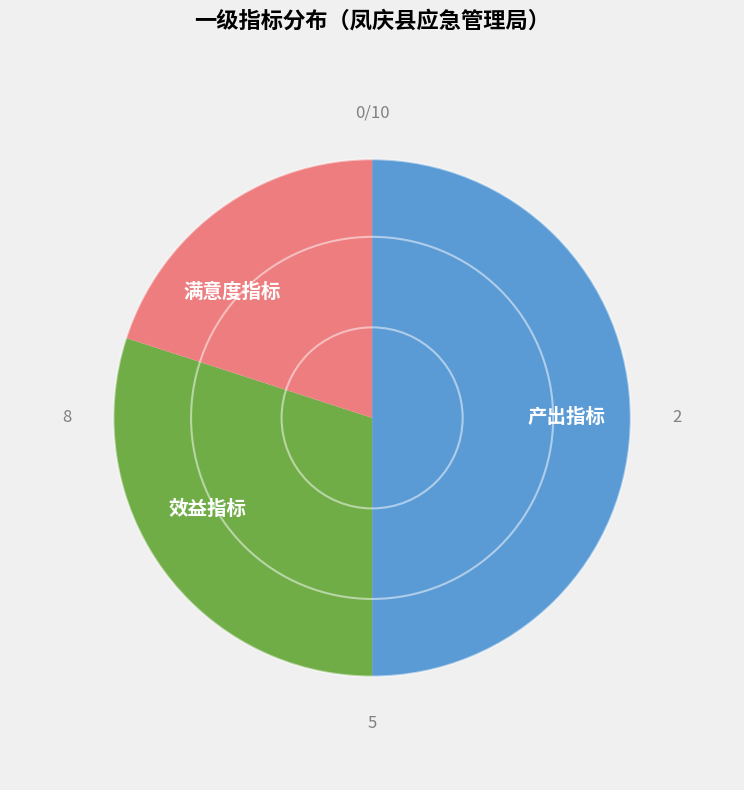

Between 满意度指标 and 效益指标, which is larger?

效益指标